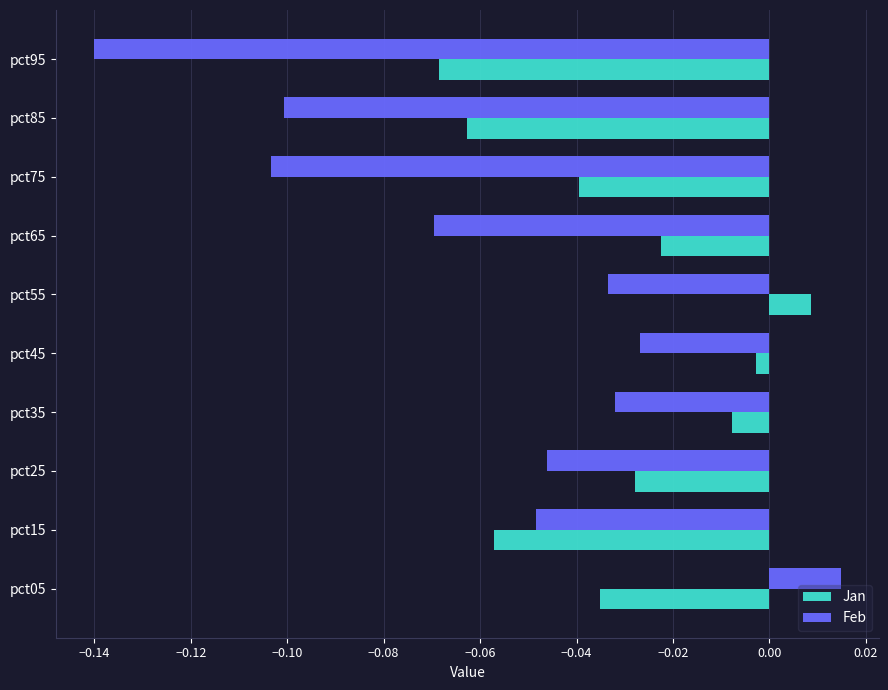

Where is Feb nearest to the value 0?

pct05